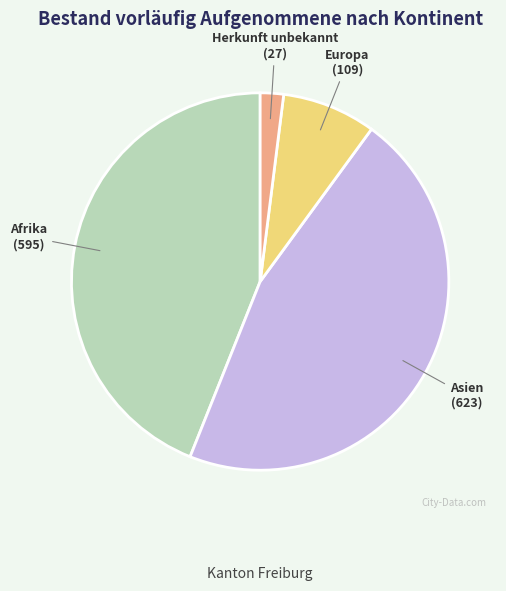

Is it true that Herkunft unbekannt is 2% of the pie?

True